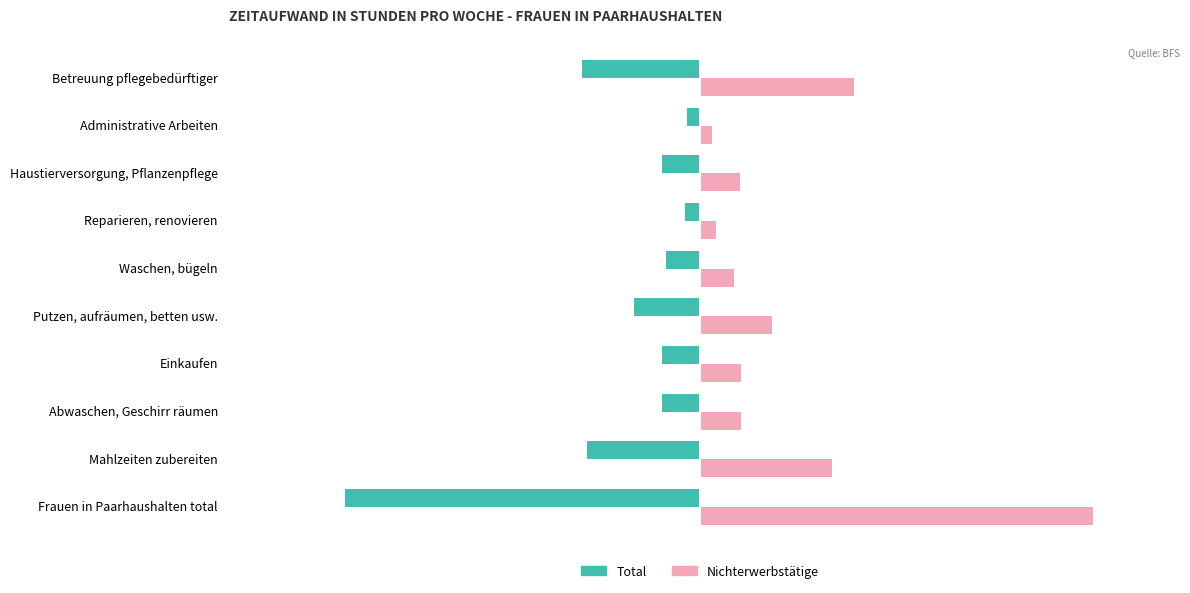

Which series changed the most between Haustierversorgung, Pflanzenpflege and Betreuung pflegebedürftiger?

Nichterwerbstätige